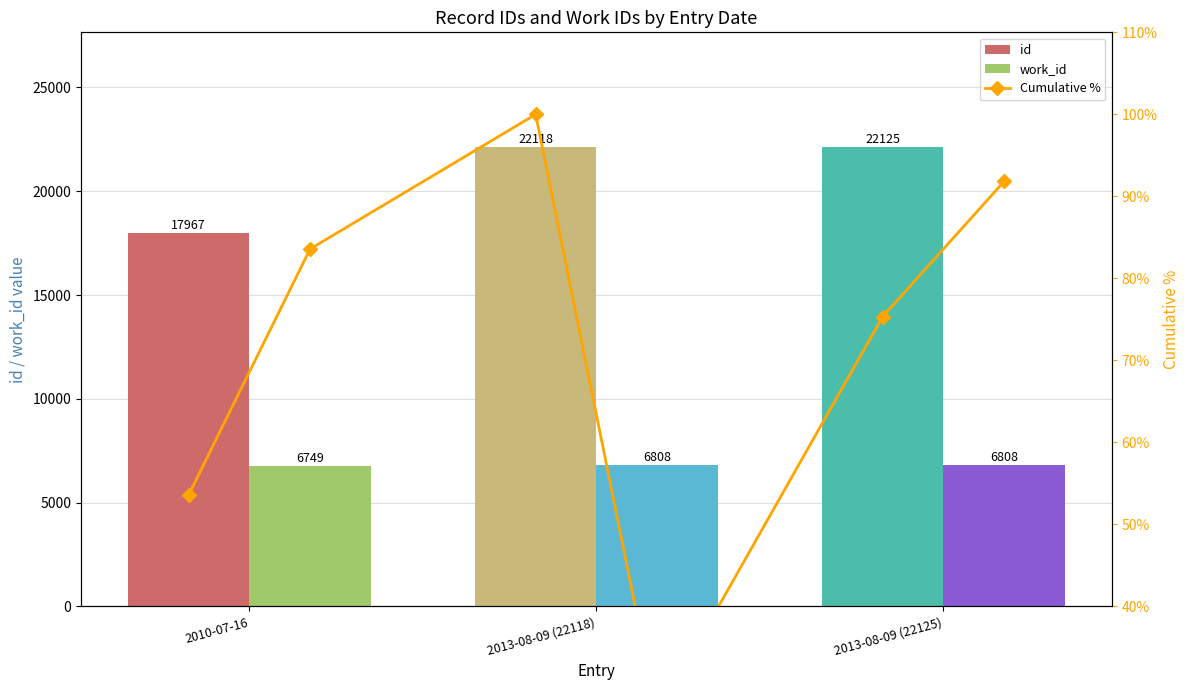

Which category has the lowest value across all series?

2010-07-16